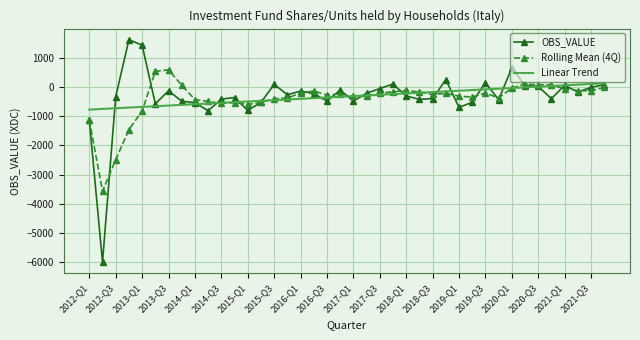

Count the number of data series in this chart.

3